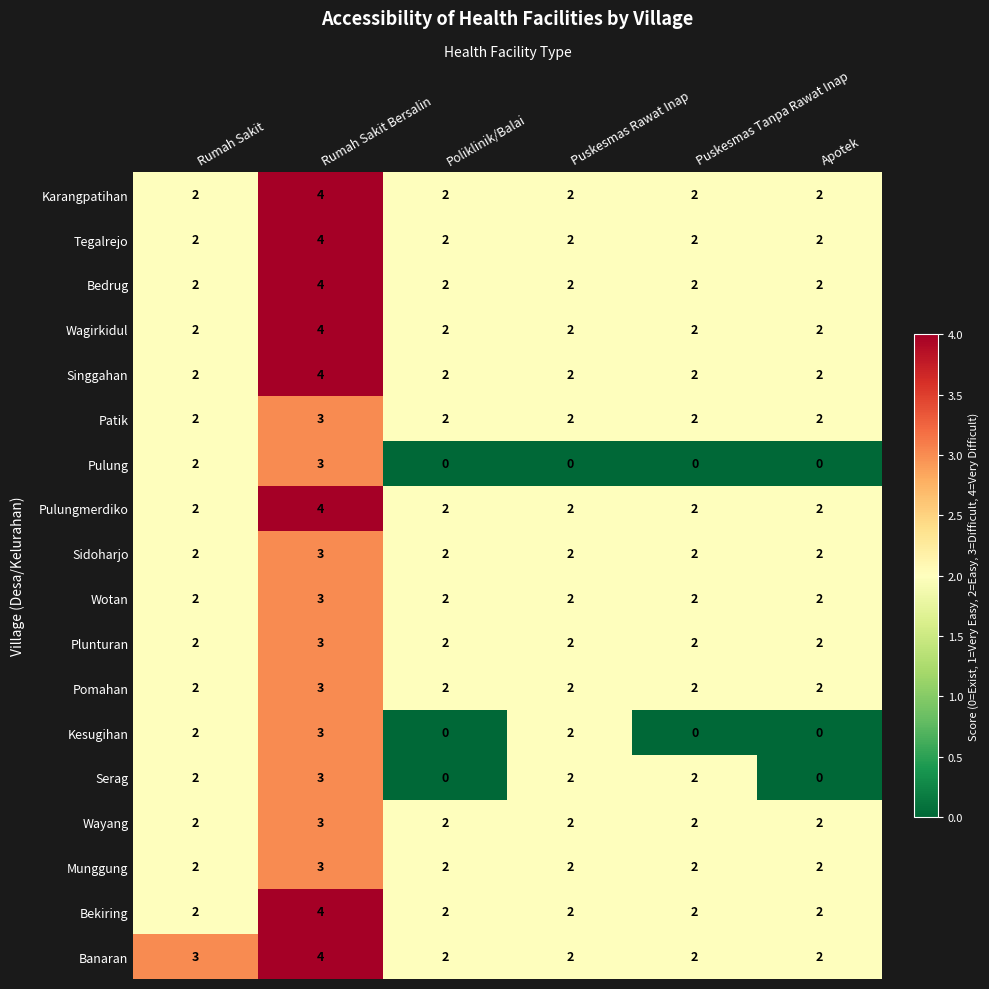

How many Pulung values are between 0 and 2?

5